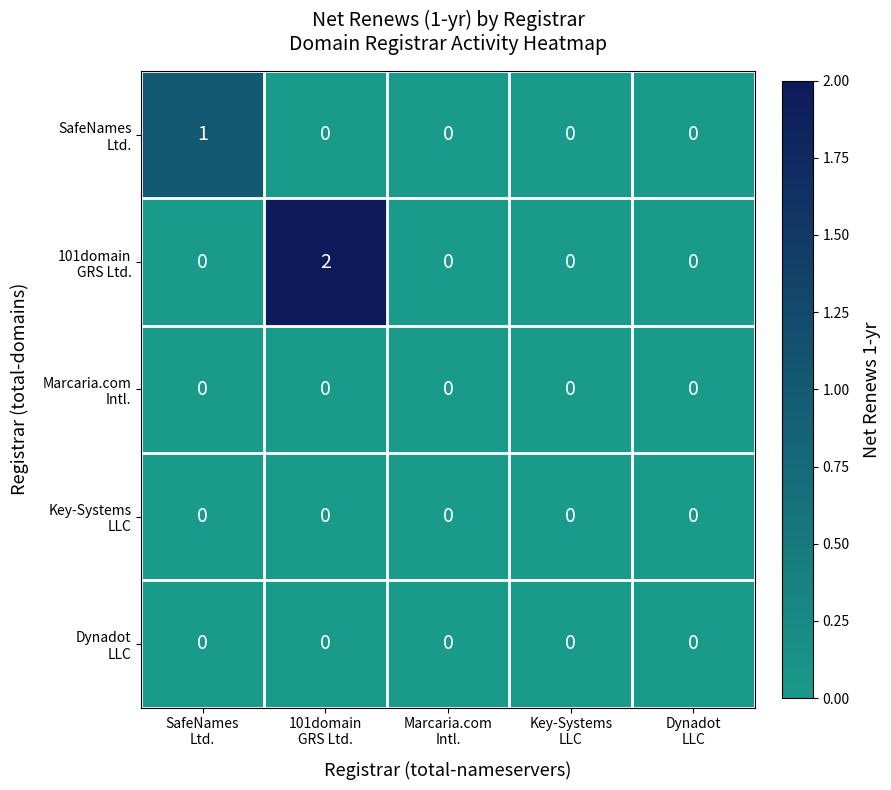

Which series has the largest range (max minus min)?

101domain GRS Ltd.